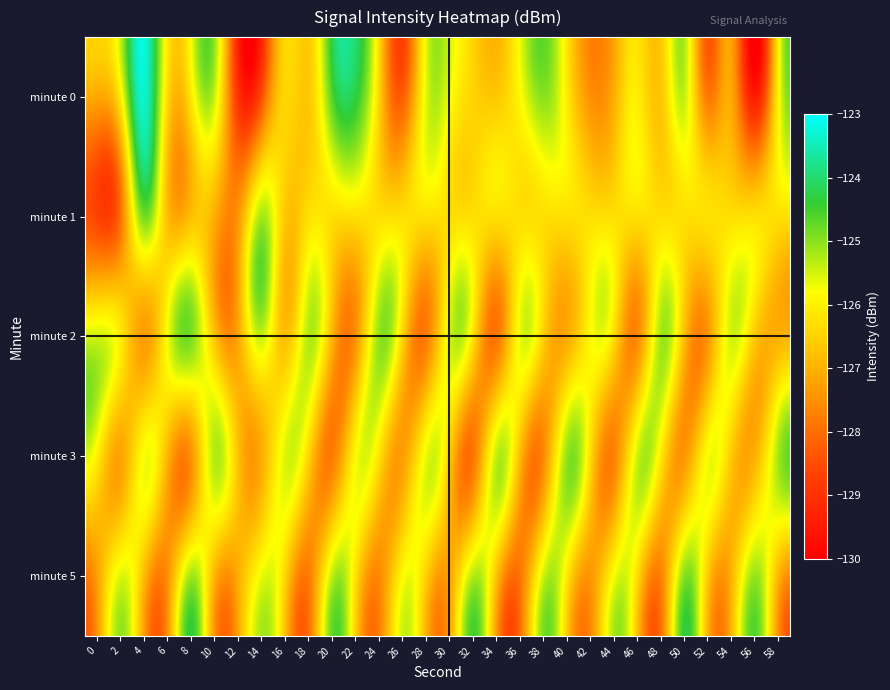

At which category is the sum across all series the highest?

4